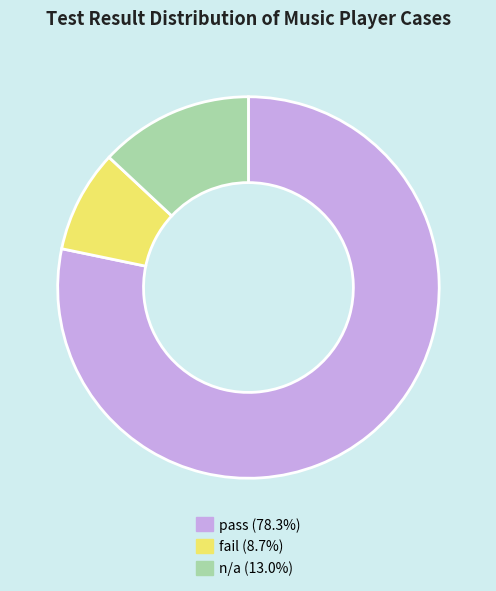

Does any single category account for the majority?

Yes